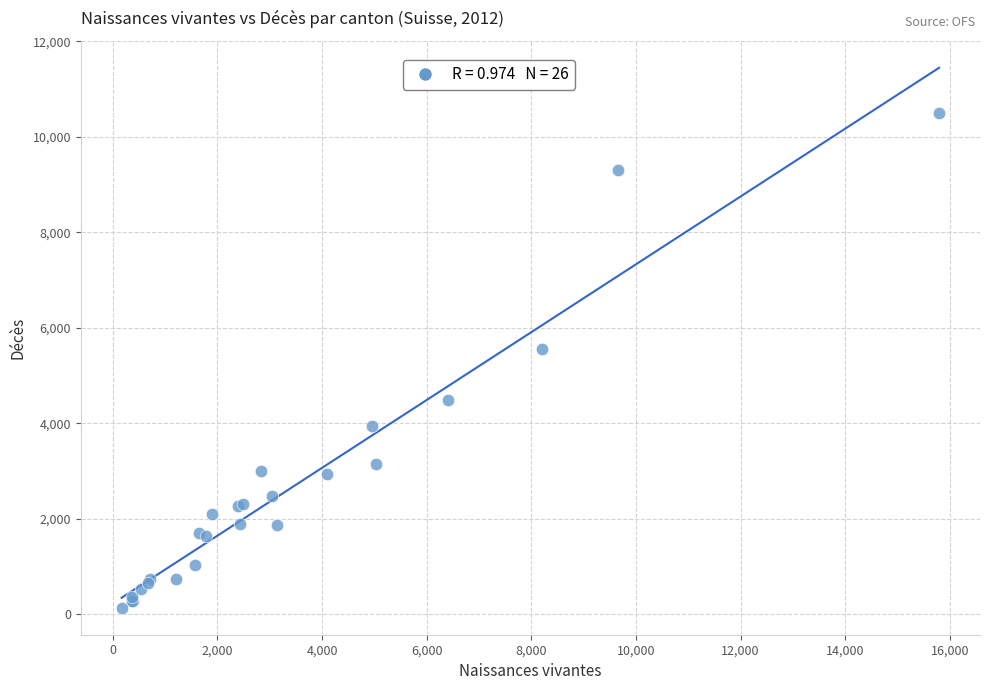

What Y value in the scatter plot is closest to 5317?

5552